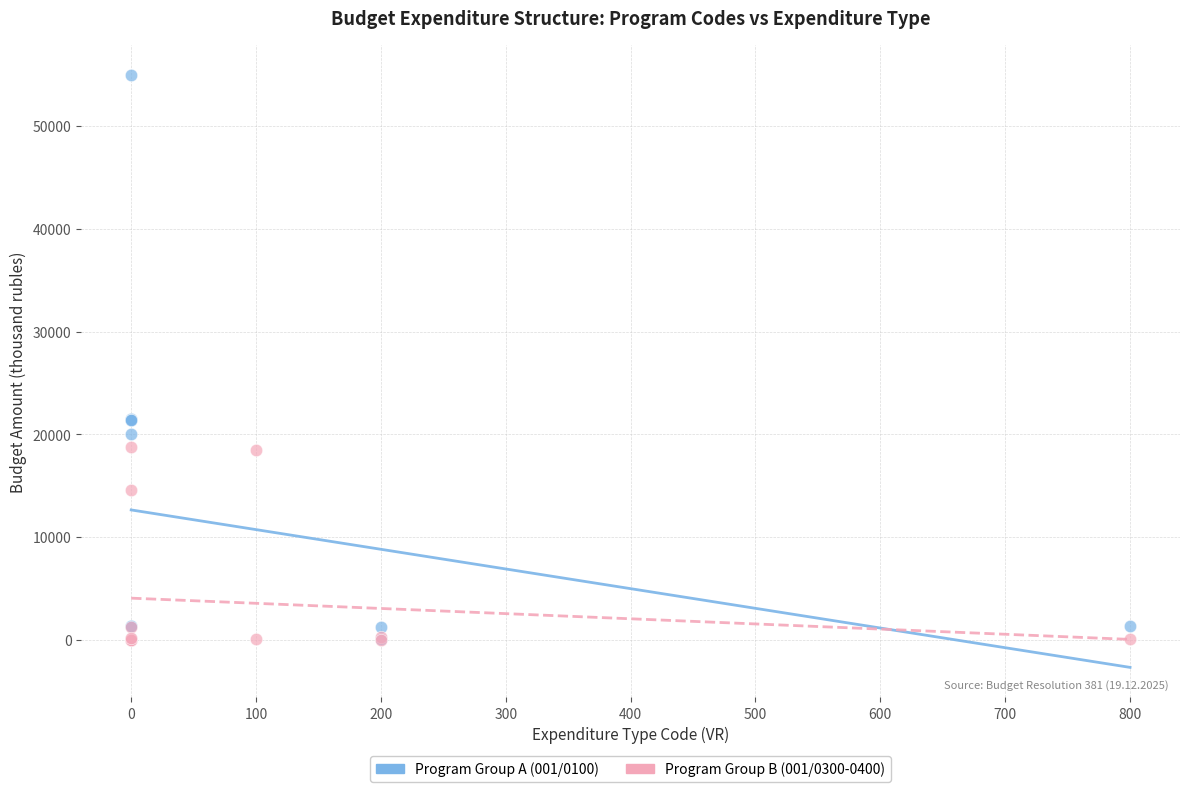

What are all the series names shown in the legend?

Program Group A (001/0100), Program Group B (001/0300-0400)